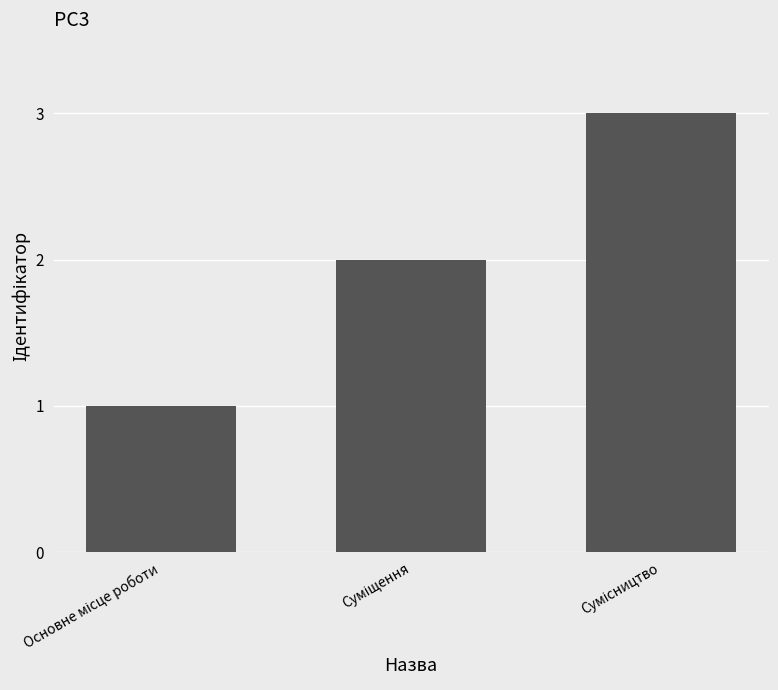

How many values are between 1 and 3?

3